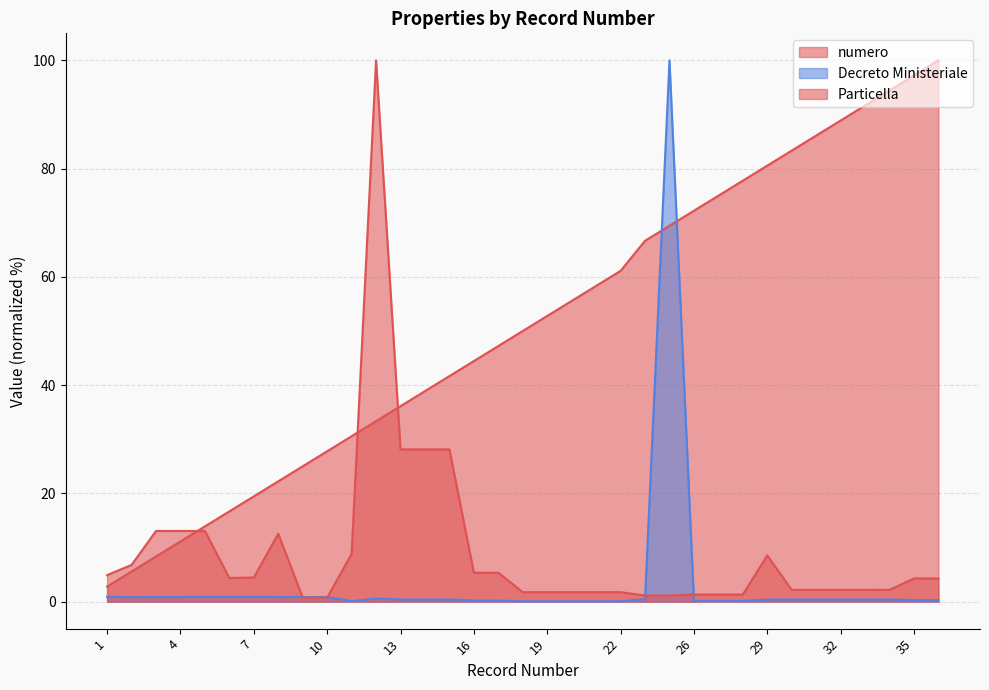

At 17, list the series in order from smallest to largest.

Decreto Ministeriale, Particella, numero